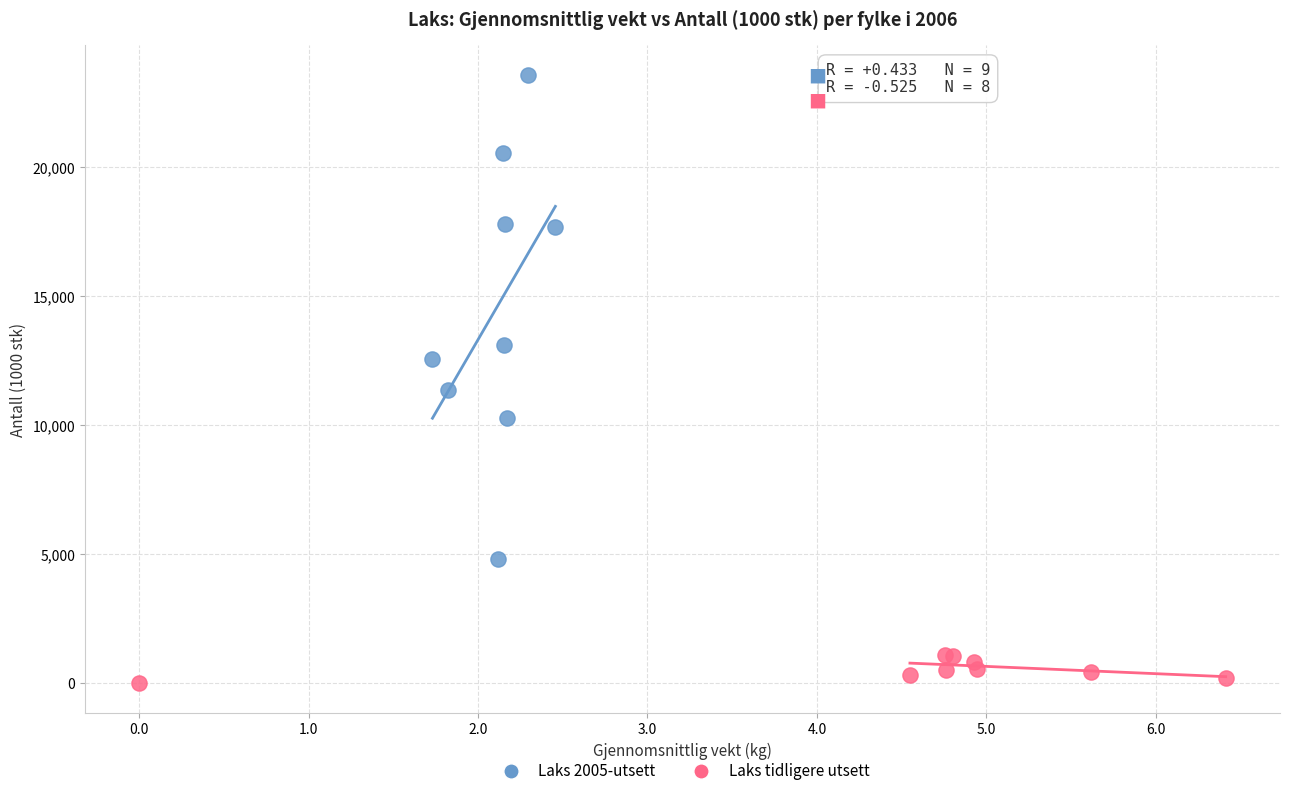

Which series has the widest spread of Y values?

Laks 2005-utsett